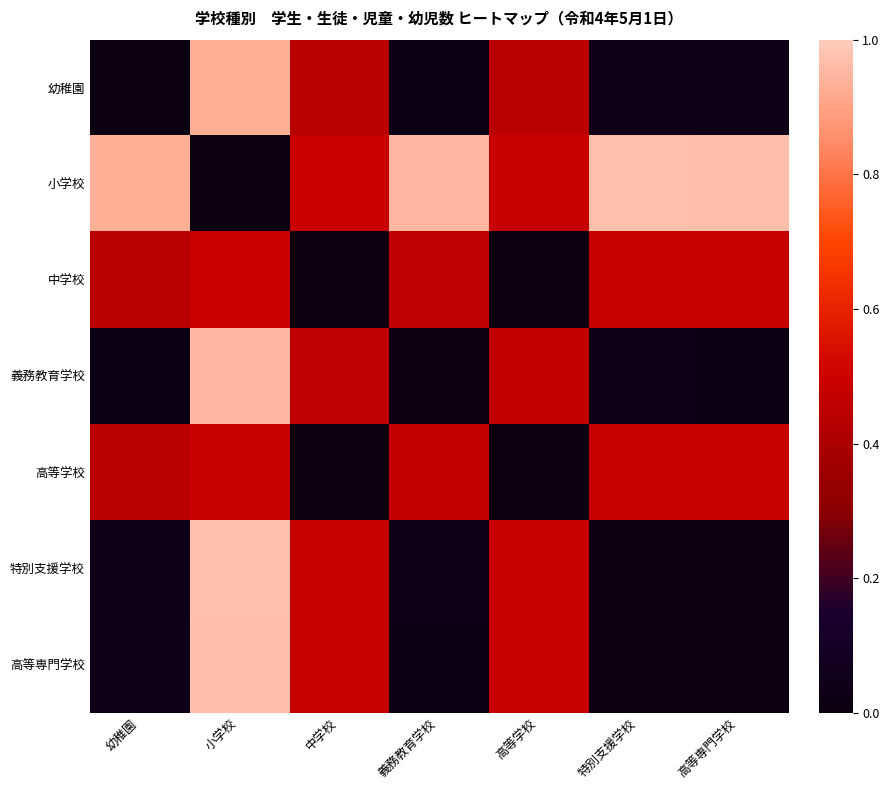

Which category has the lowest value across all series?

幼稚園